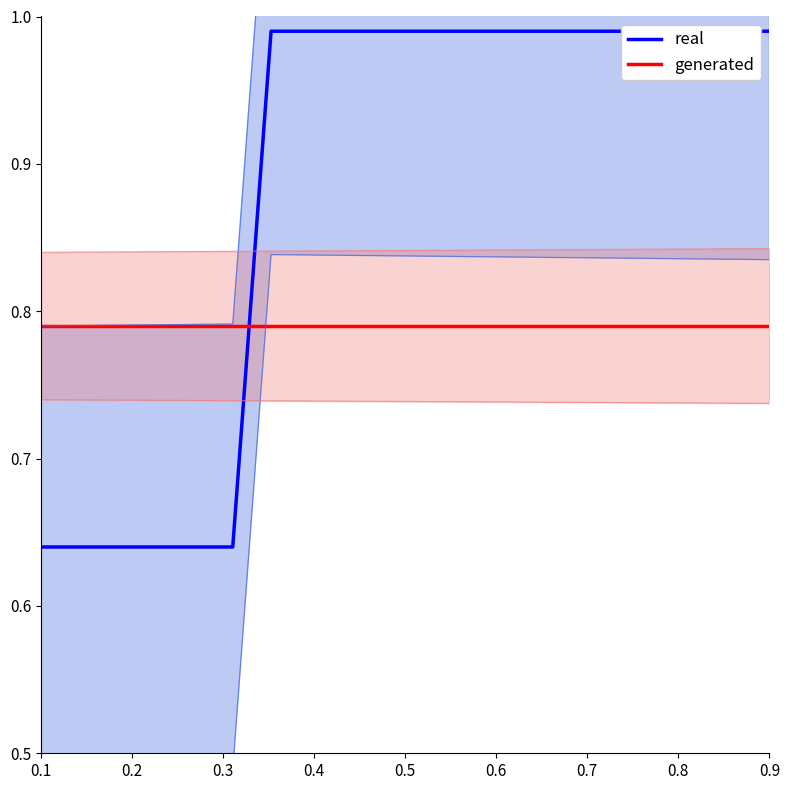

How many distinct data groups are displayed?

2